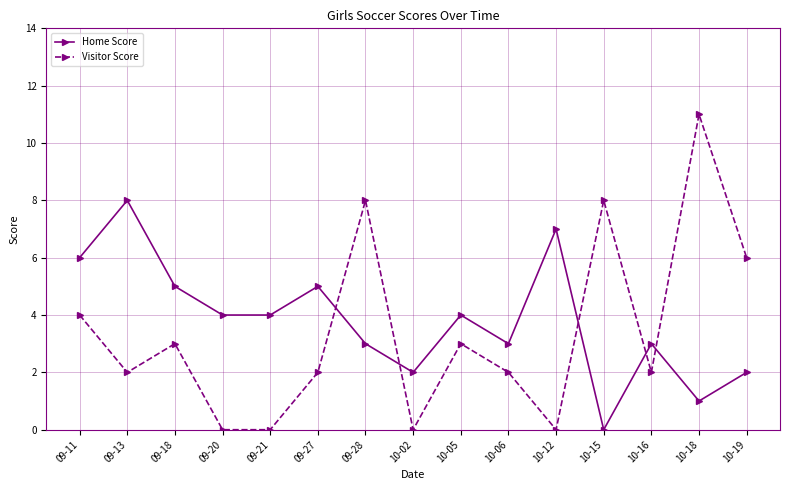

How many values in Home Score are above zero?

14